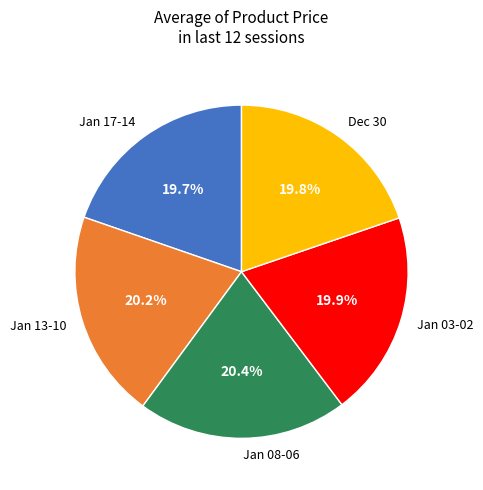

How many slices are in this pie chart?

5